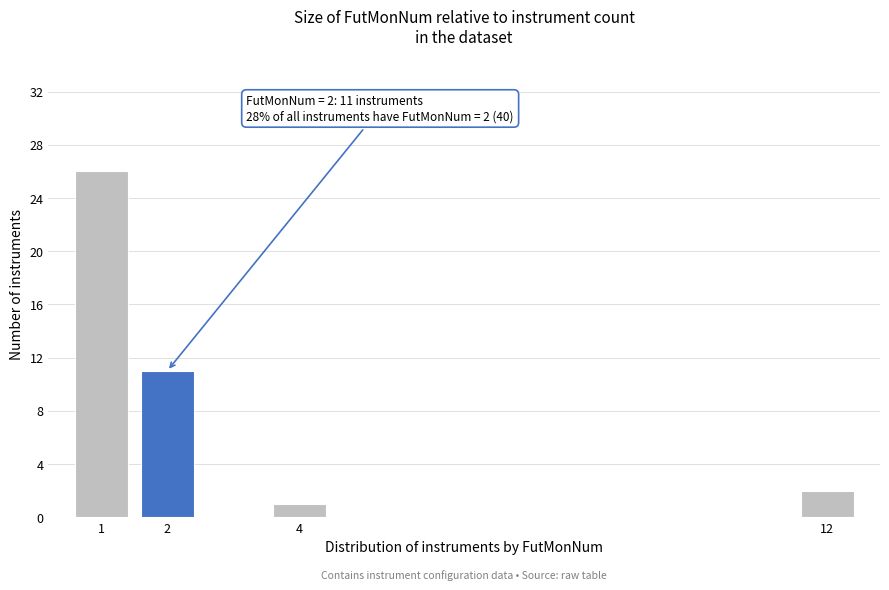

Reading left to right, list all the values displayed in this chart.

26	11	1	2